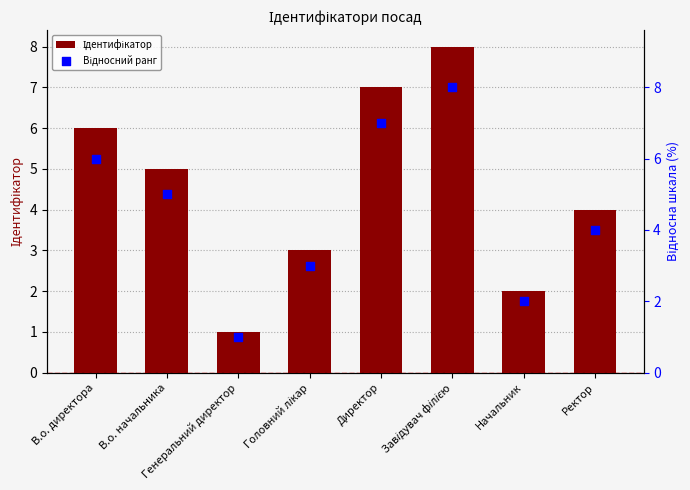

Which series has the largest Y range (max minus min)?

Ідентифікатор